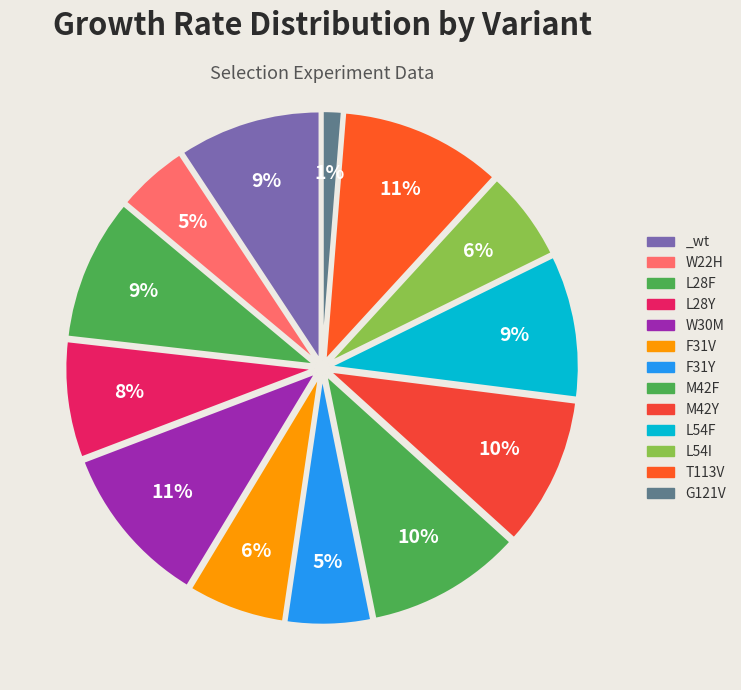

Does L28F account for over 50% of the chart?

No